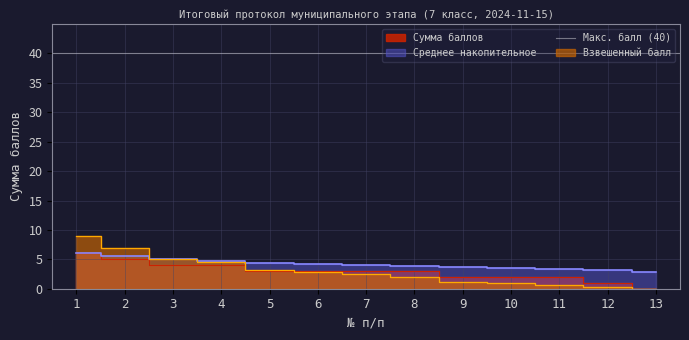

List the labels in order of value, largest first.

1, 2, 3, 4, 5, 6, 7, 8, 9, 10, 11, 12, 13